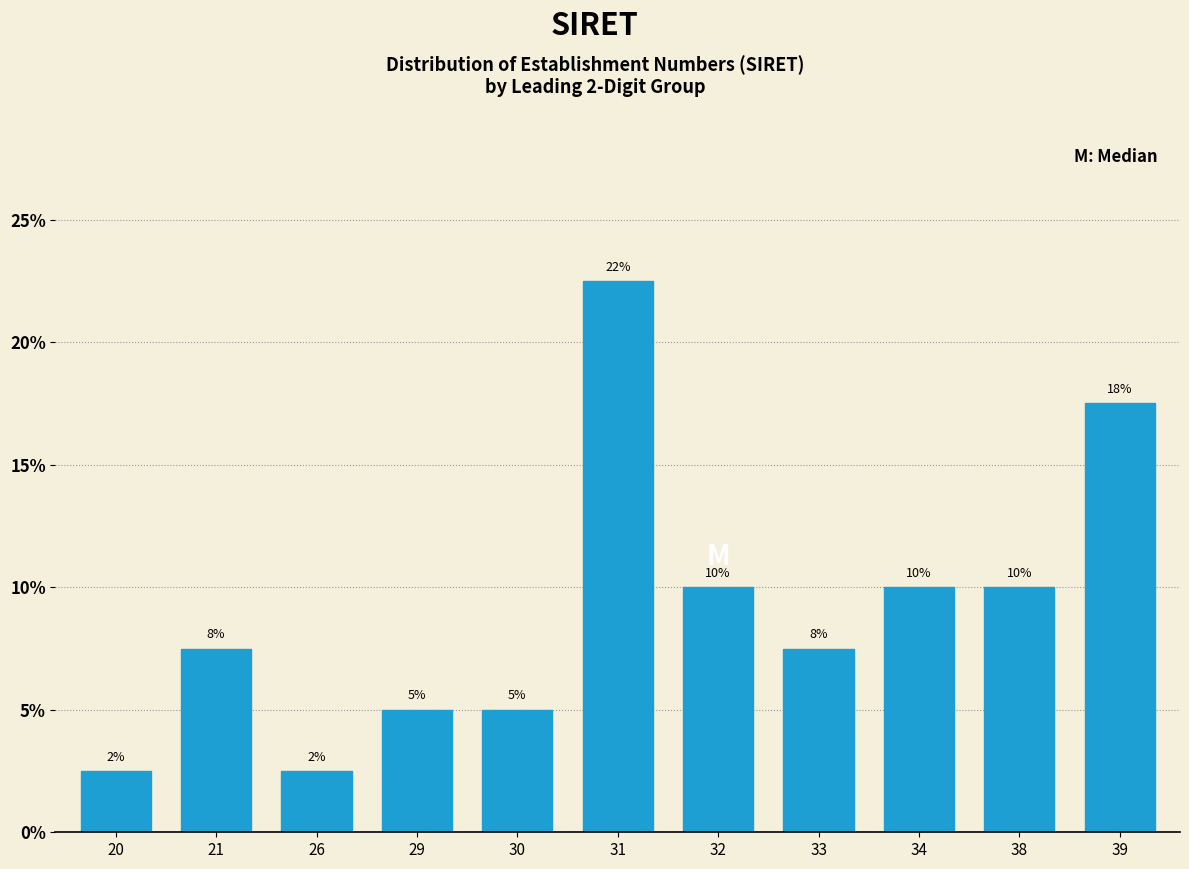

Are the bars horizontal?

No